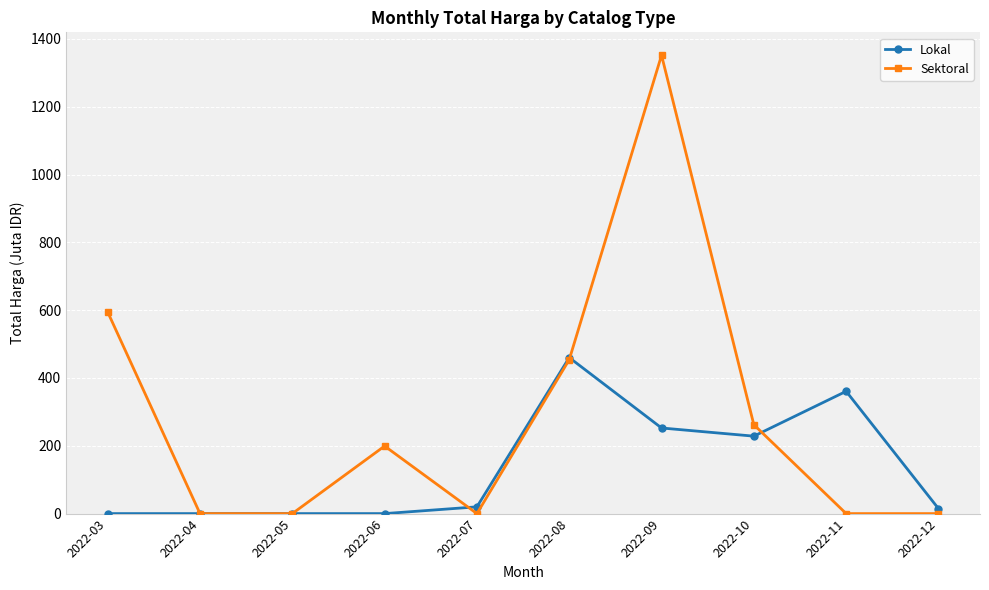

True or false: Lokal has more than 1 points higher than both neighbors.

True